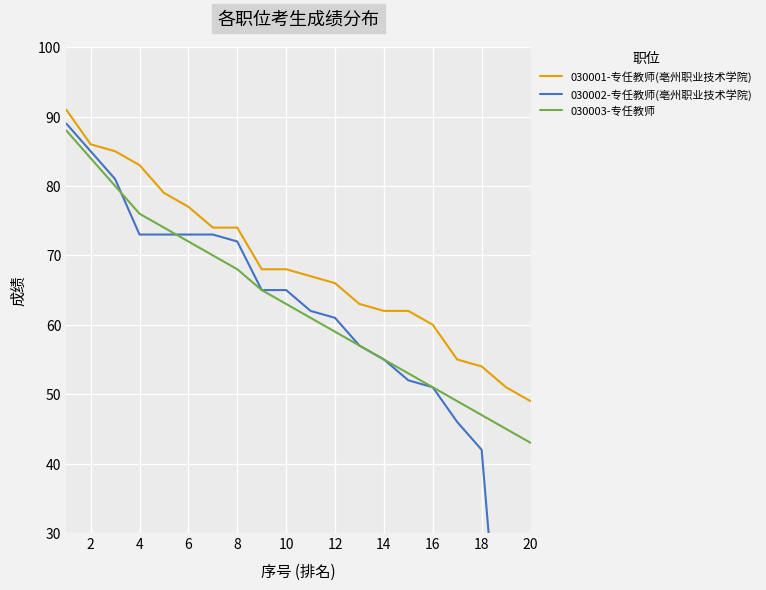

What is the lowest value of the 030003-专任教师 series?

43